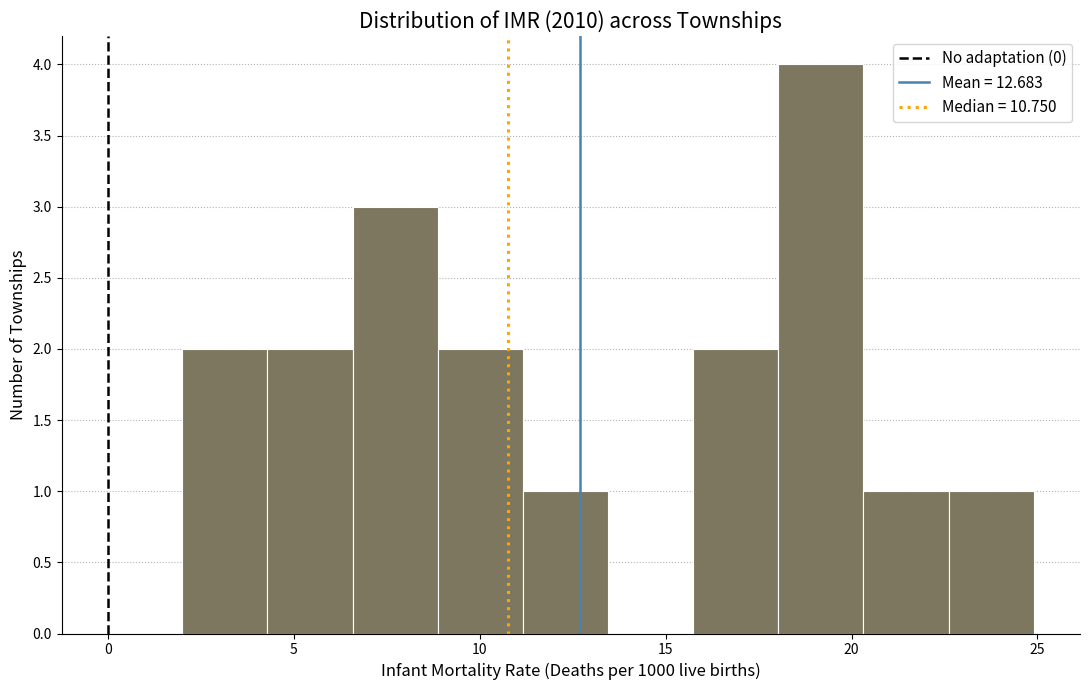

Reading left to right, transcribe this chart: for each bar, give the range it covers on the x-axis and its height. Neither the bar edges nor the heights are printed on the chart, so give them approximately, as read against the axes.

2.0 to 4.5: 2
4.5 to 6.5: 2
6.5 to 9.0: 3
9.0 to 11.0: 2
11.0 to 13.5: 1
13.5 to 15.5: 0
15.5 to 18.0: 2
18.0 to 20.5: 4
20.5 to 22.5: 1
22.5 to 25.0: 1